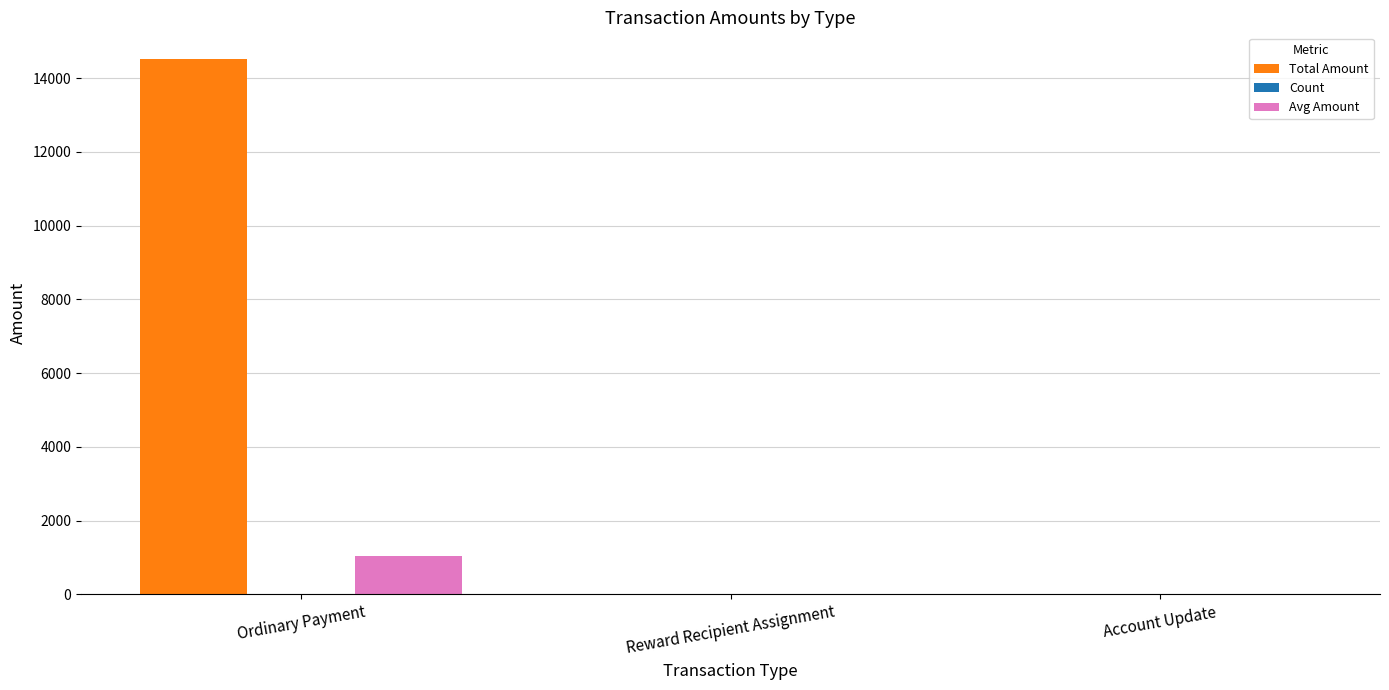

What is the average value of the Total Amount series?

4840.2